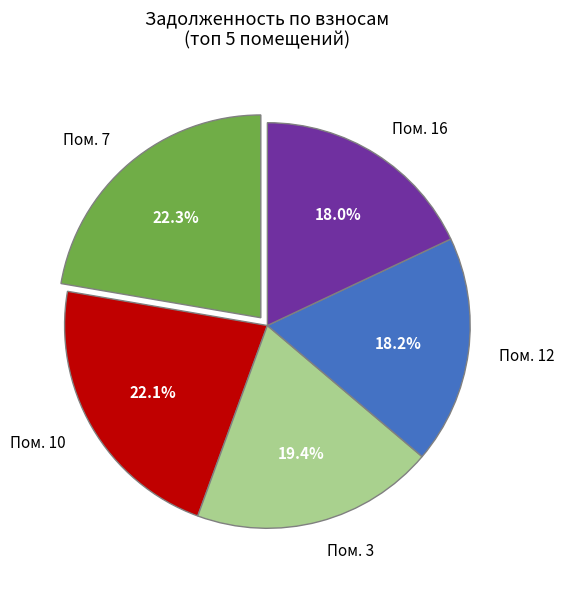

How many slices are in this pie chart?

5